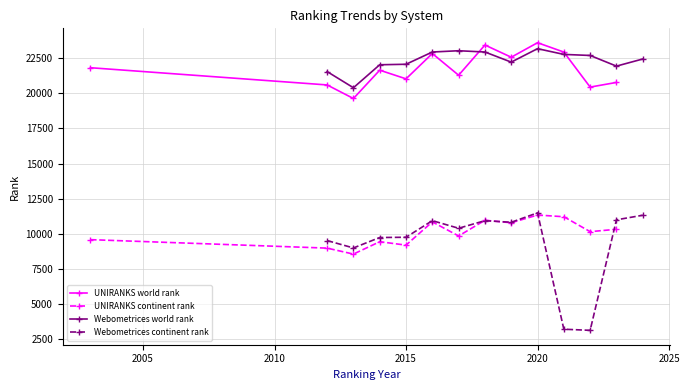

True or false: UNIRANKS continent rank and UNIRANKS world rank intersect in this chart.

False